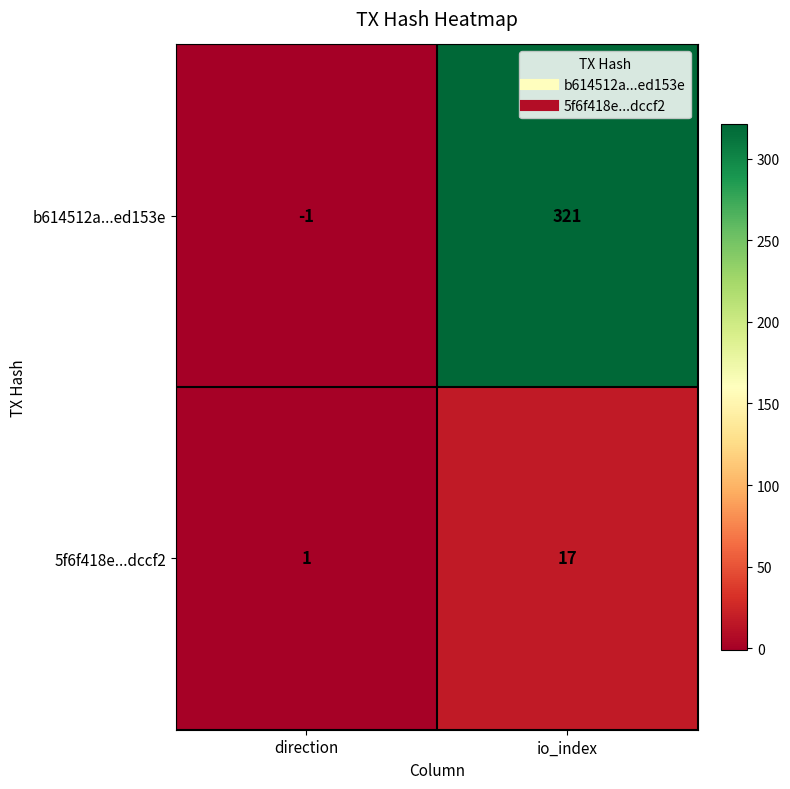

What is the spread (max minus min) of values at direction?

2